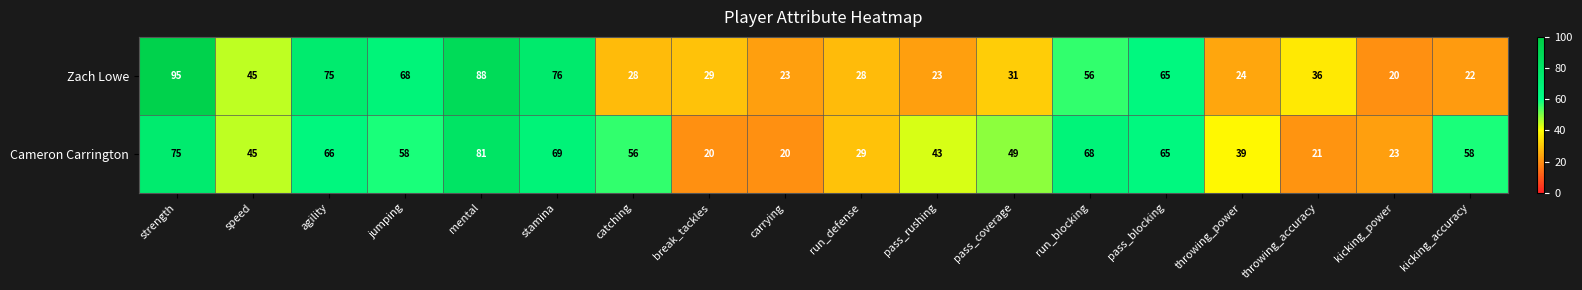

The Zach Lowe series shows 29 at break_tackles. True or false?

True